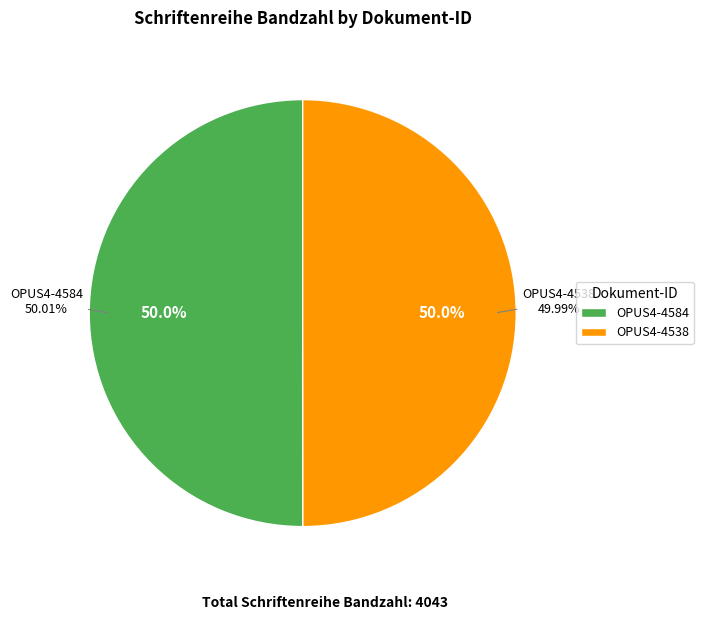

Rank the categories by value from highest to lowest.

OPUS4-4584, OPUS4-4538